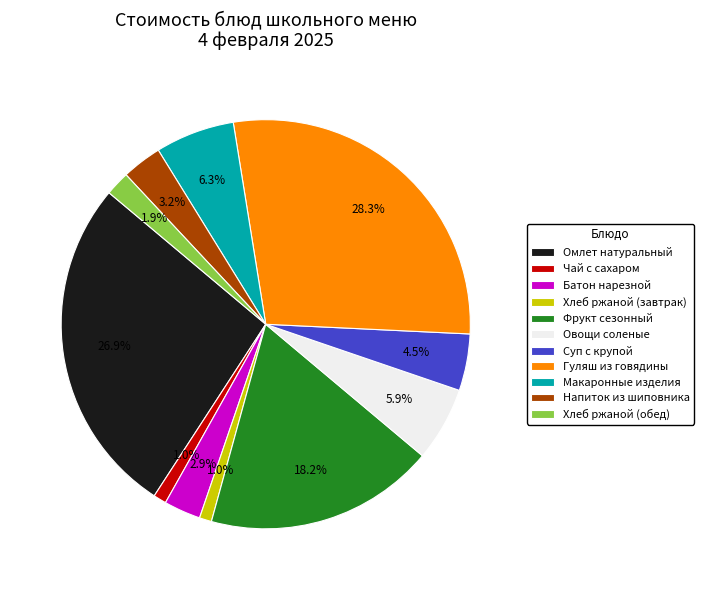

Combined, do Хлеб ржаной (завтрак) and Овощи соленые account for over 50%?

No